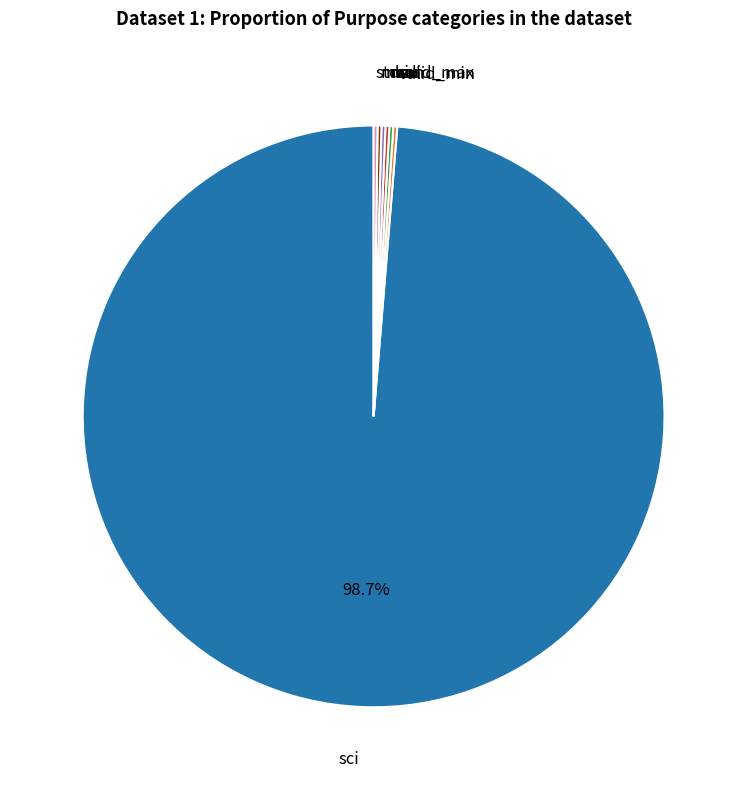

Does any single category account for the majority?

Yes